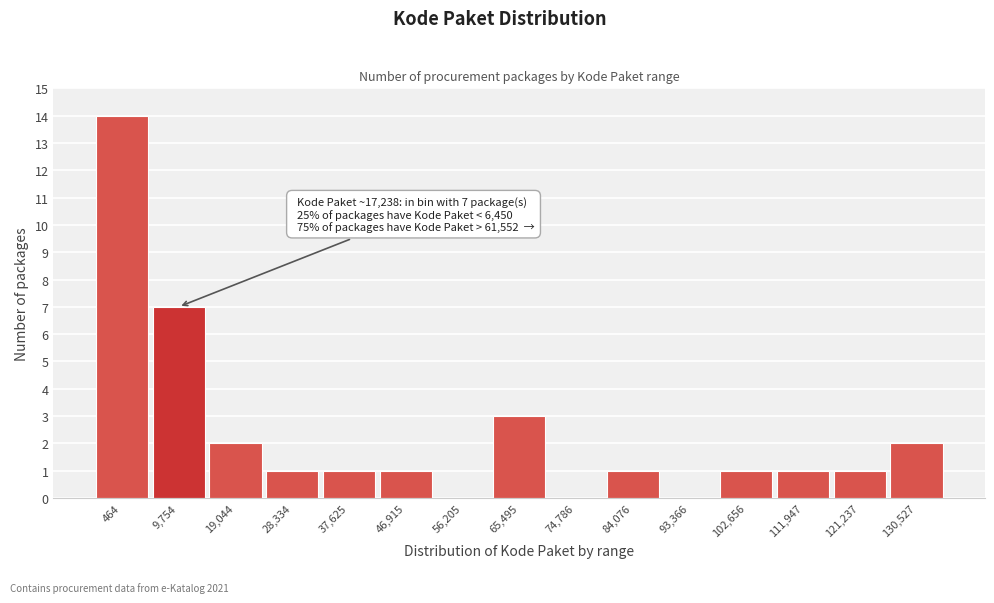

Reading left to right, extract all data points from this chart.

464=14	9,754=7	19,044=2	28,334=1	37,625=1	46,915=1	56,205=0	65,495=3	74,786=0	84,076=1	93,366=0	102,656=1	111,947=1	121,237=1	130,527=2